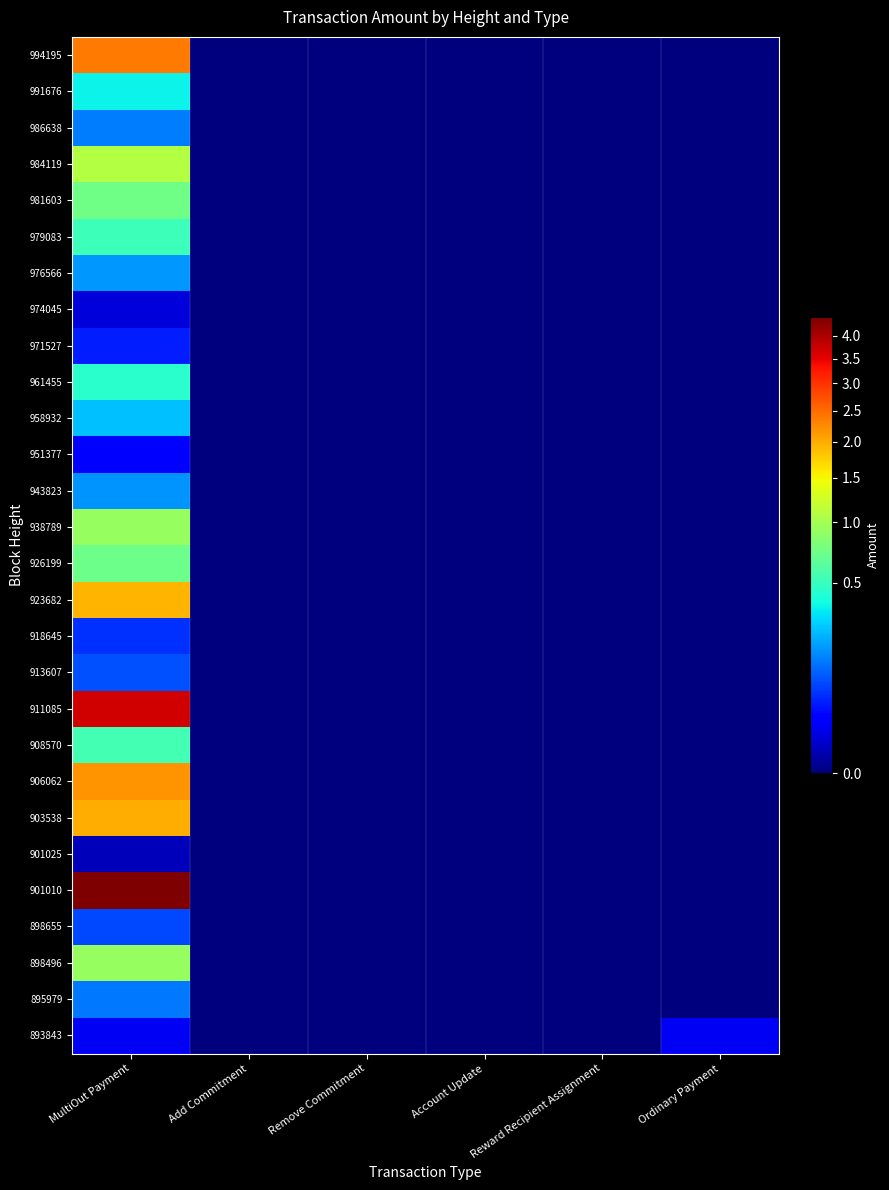

How many series are shown in this chart?

28